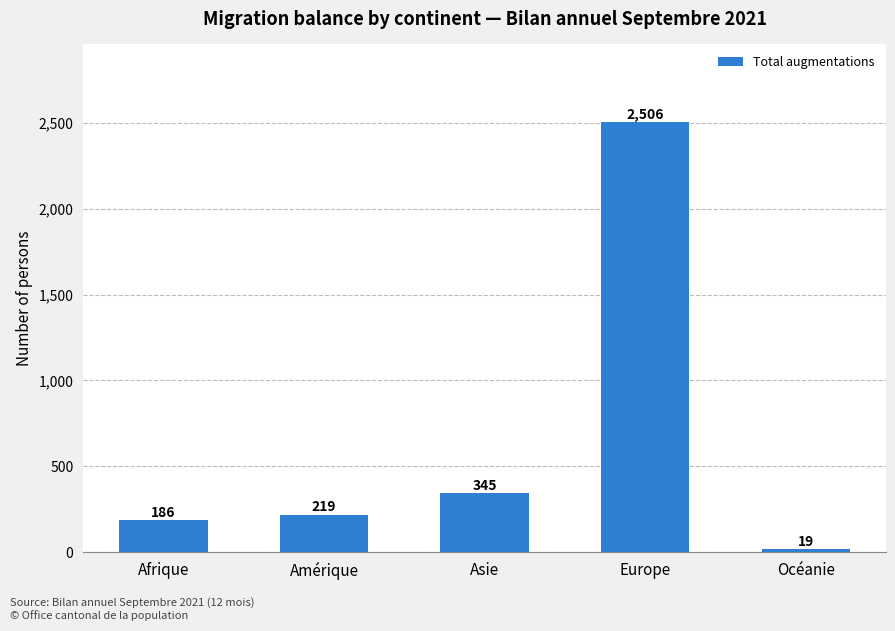

Reading left to right, what are all the values shown in this chart?

186	219	345	2506	19